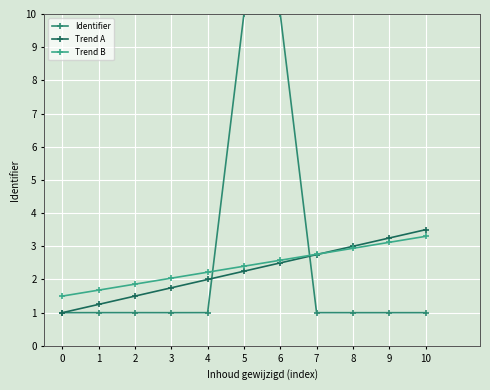

What value does the Trend B series have at 1?

1.7